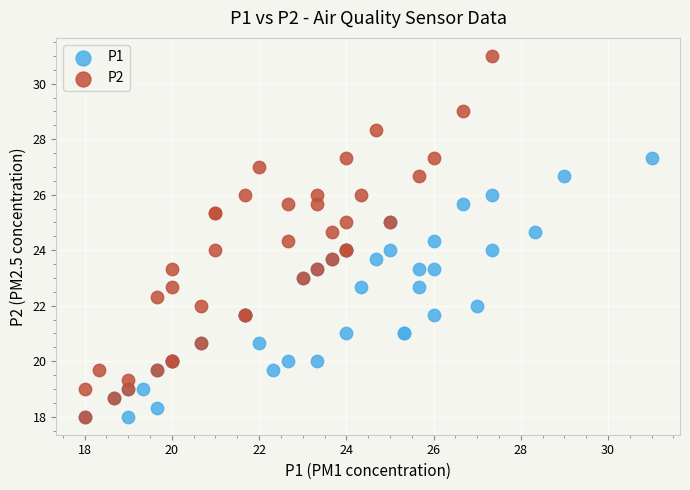

Which series contains the highest Y value?

P2